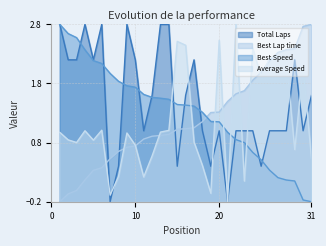

Where is Average Speed nearest to the value 1?

4